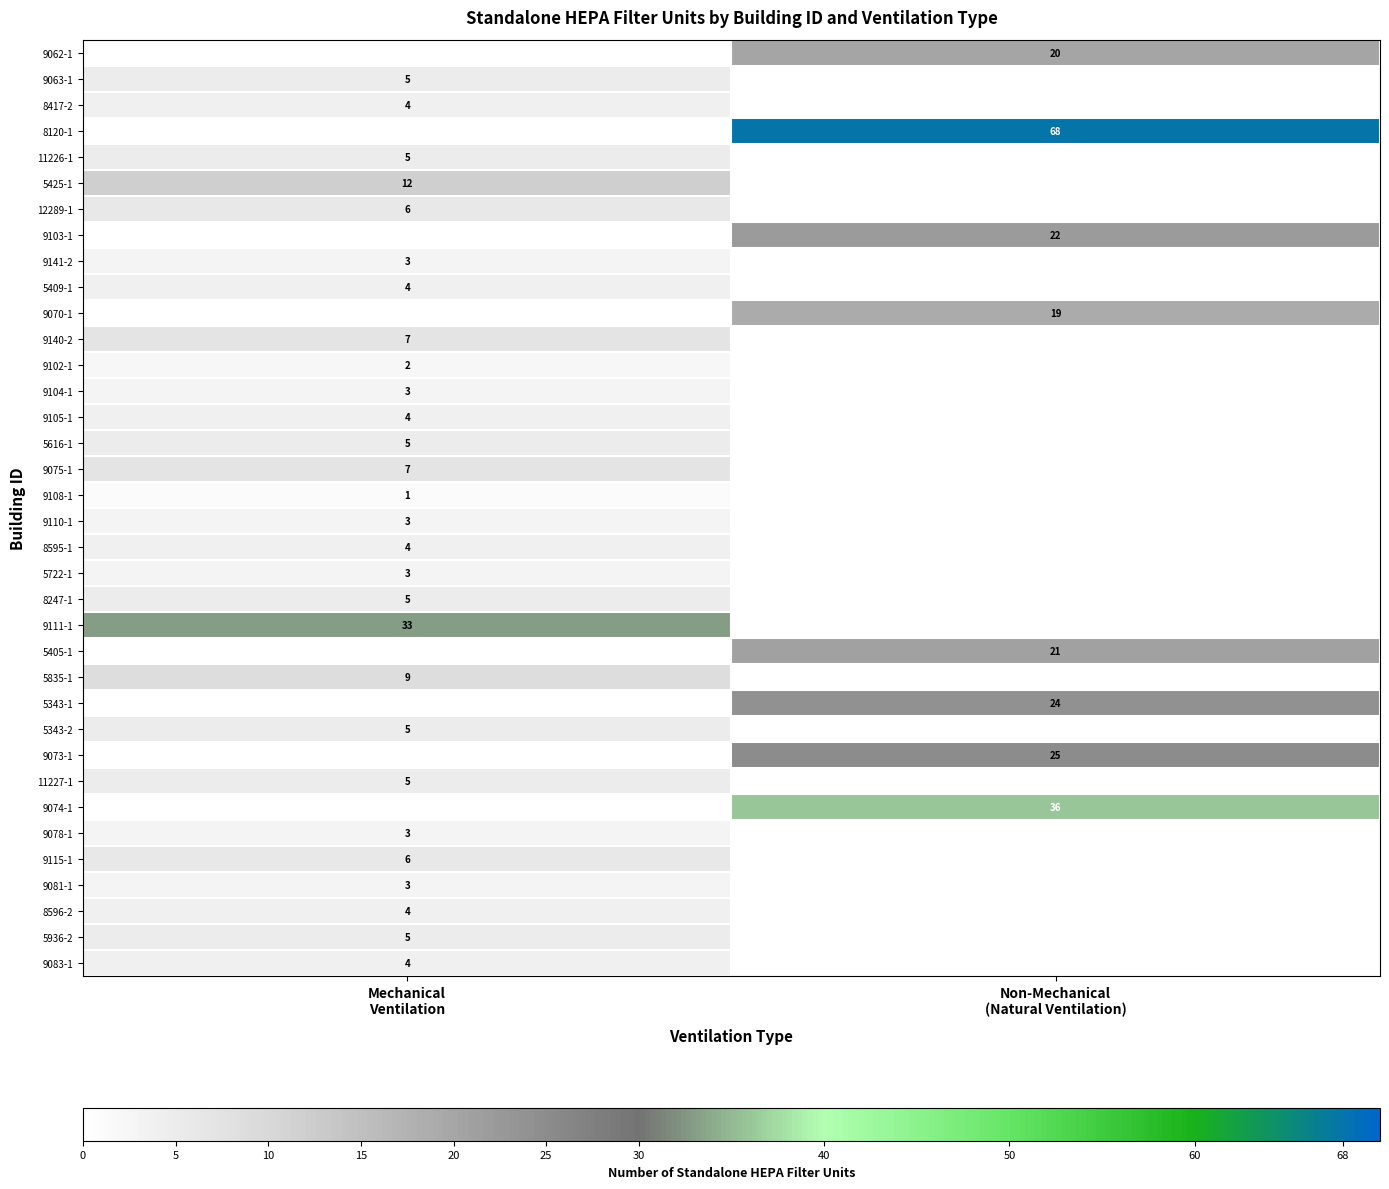

What is the maximum value shown in the chart?

68.0